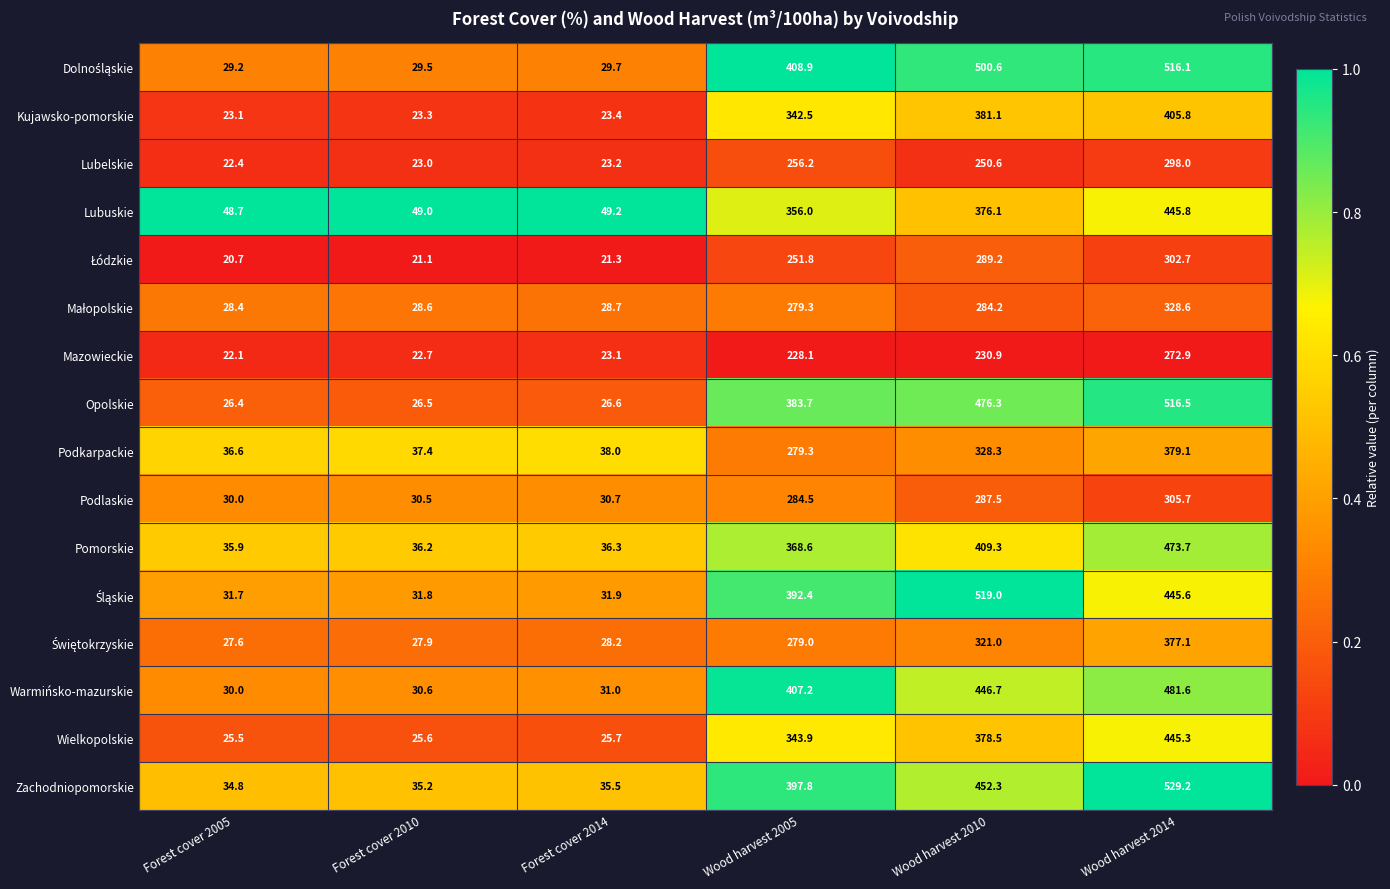

What is the total value across all series at Forest cover 2010?

478.9